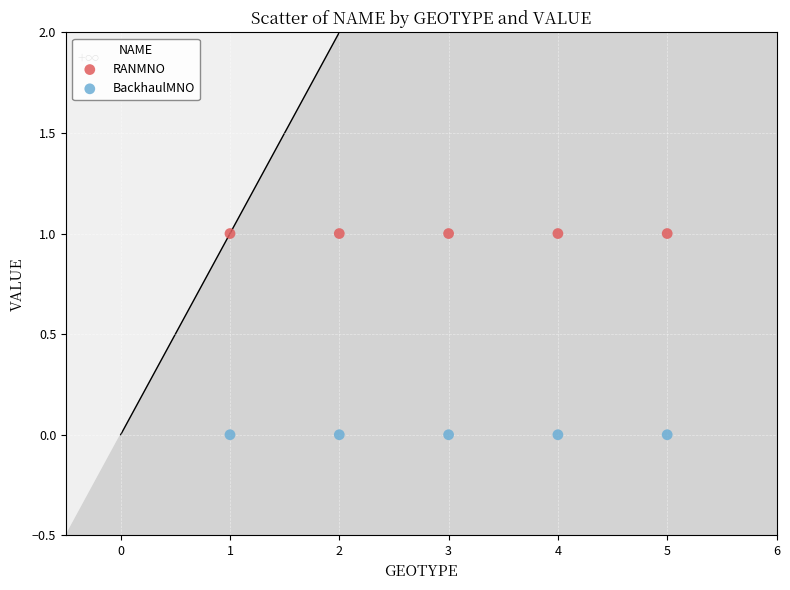

Which series contains the highest Y value?

RANMNO